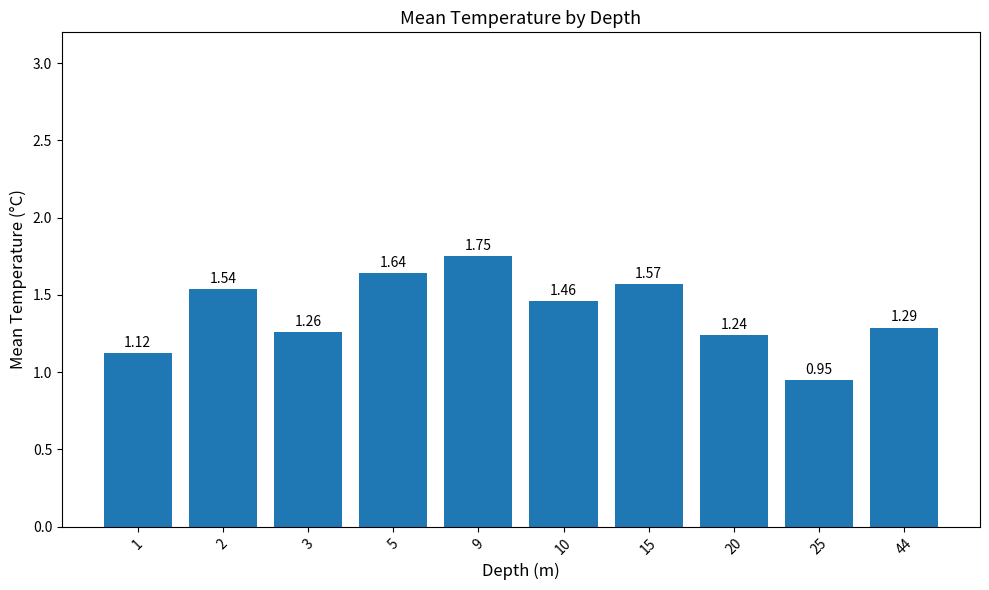

List the labels in order of value, smallest first.

25, 1, 20, 3, 44, 10, 2, 15, 5, 9